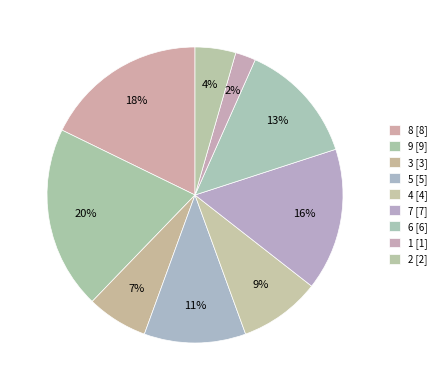

To the nearest percent, what is the difference between the largest and smallest slice percentages?

18%